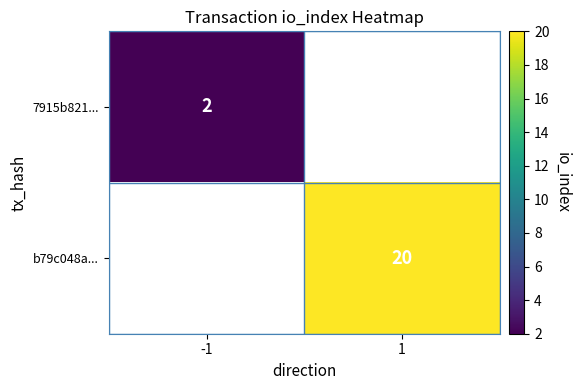

At which category does the chart reach its minimum across all series?

-1